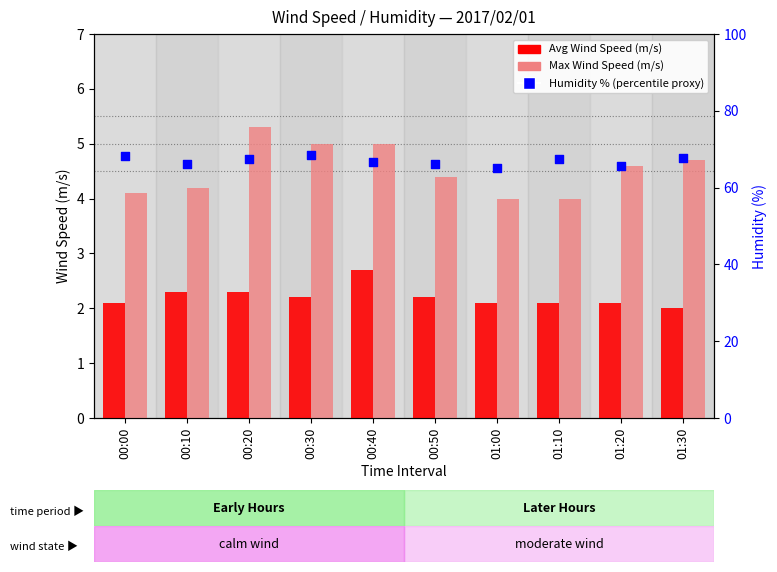

What are all the series names shown in the legend?

Avg Wind Speed (m/s), Max Wind Speed (m/s), Humidity % (percentile proxy)